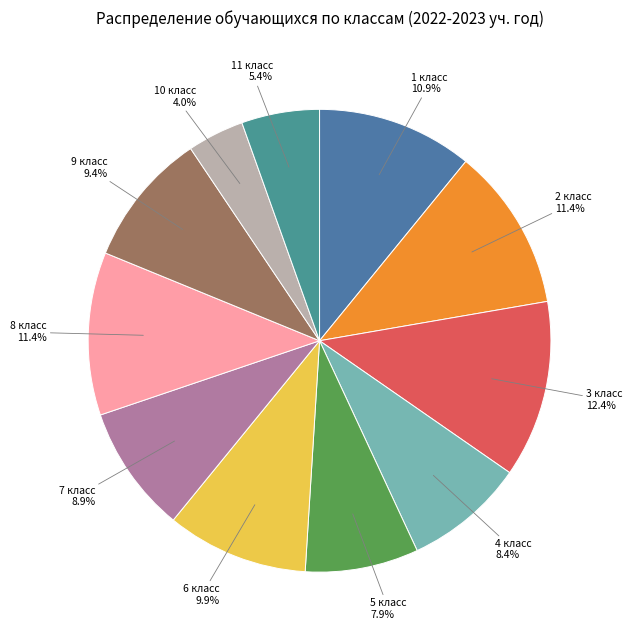

What percentage is NOT represented by 10 класс?

96.0%